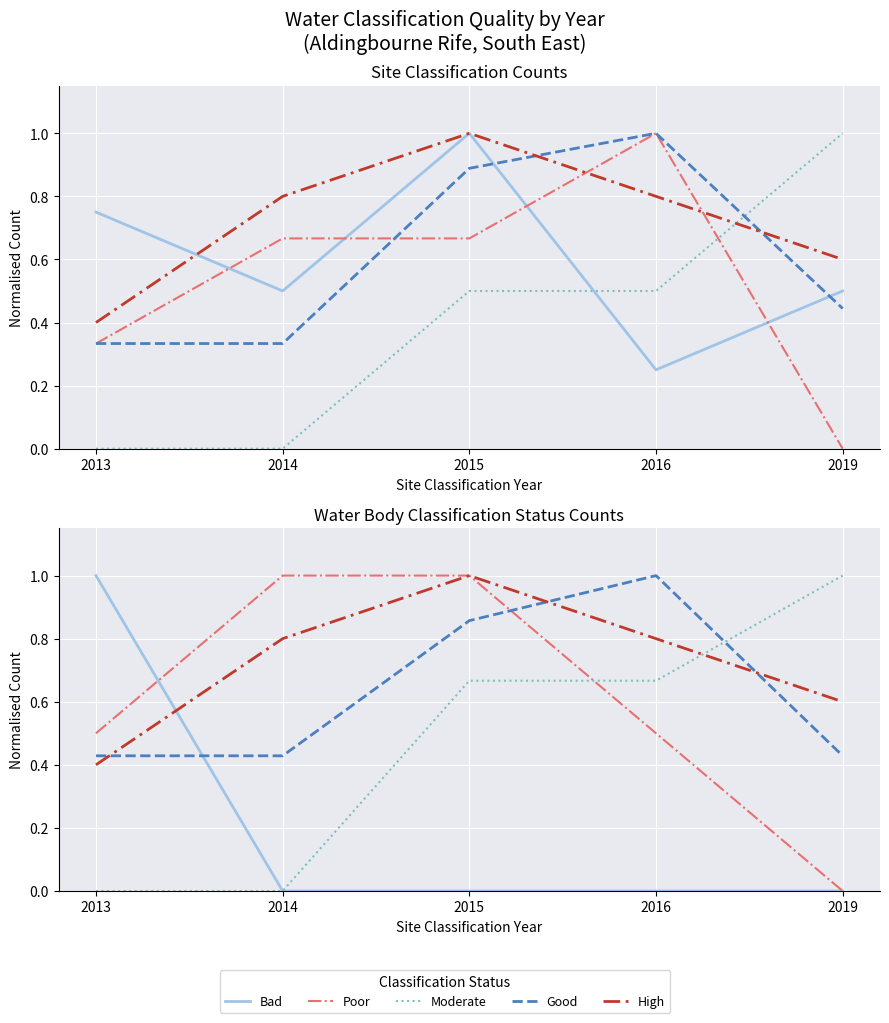

Count the number of categories in the chart.

5